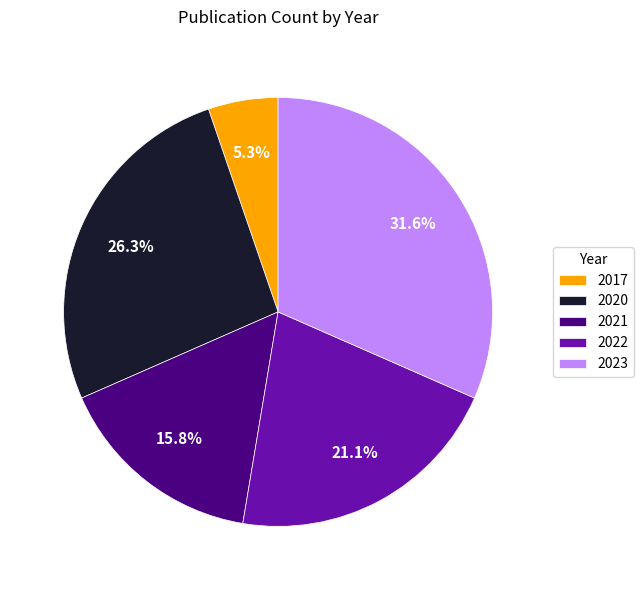

Rank the categories by value from highest to lowest.

2023, 2020, 2022, 2021, 2017